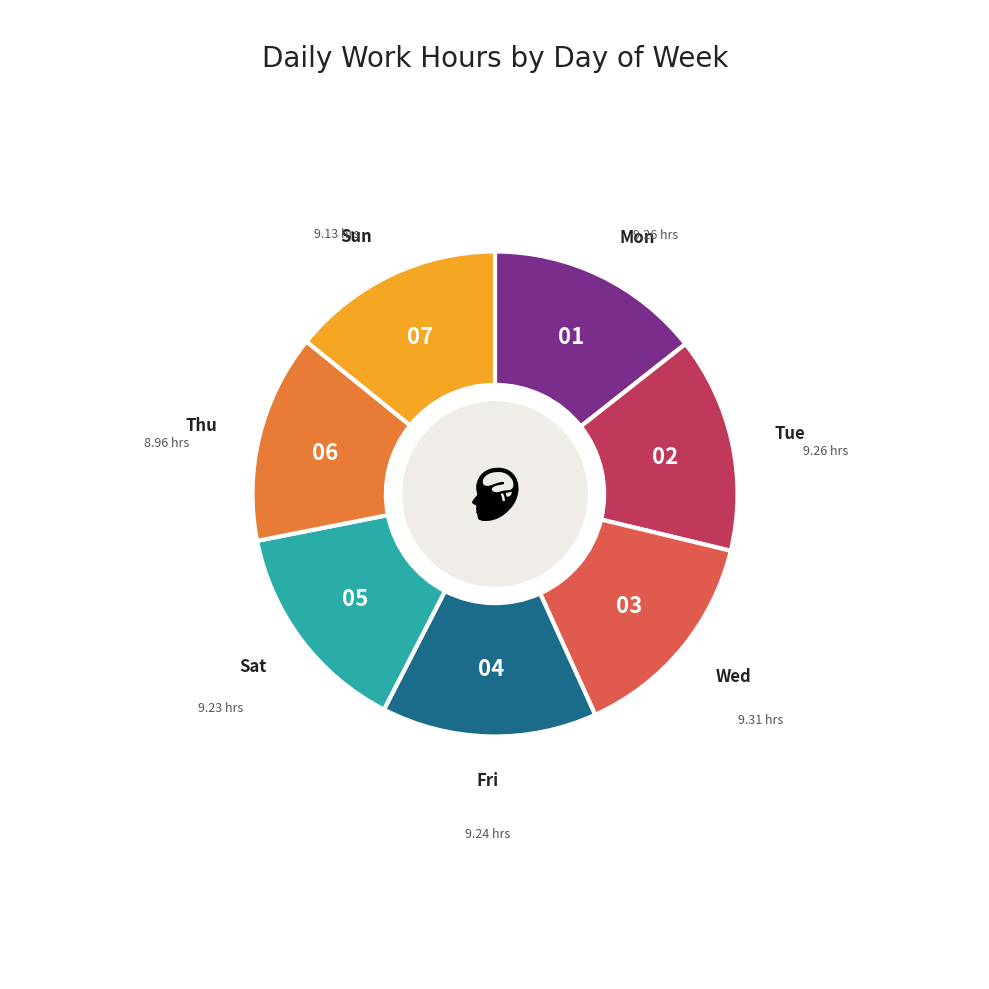

Is the sum of Tue and Sat greater than half?

No